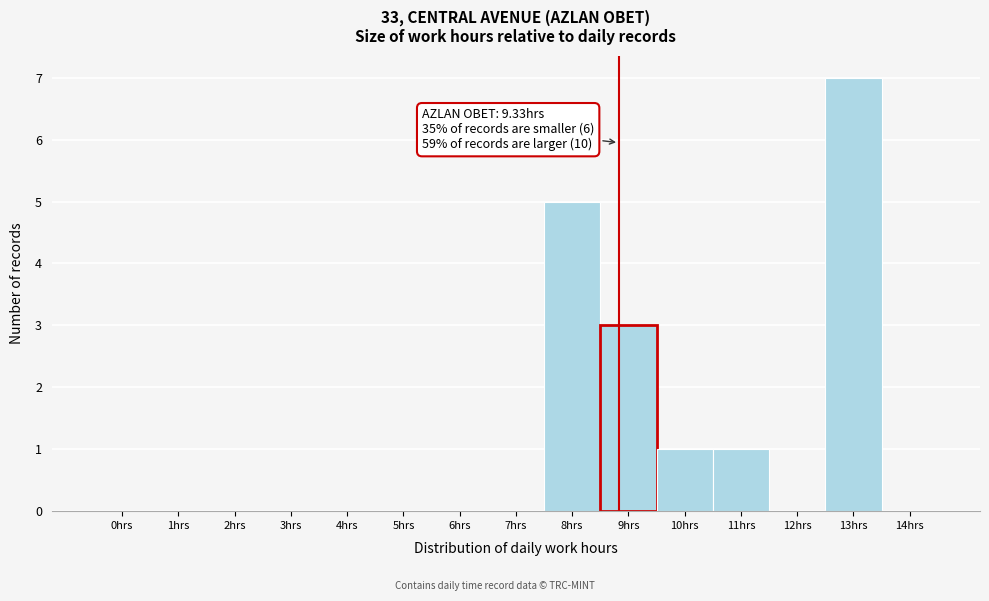

Reading left to right, list all the values displayed in this chart.

0hrs=0	1hrs=0	2hrs=0	3hrs=0	4hrs=0	5hrs=0	6hrs=0	7hrs=0	8hrs=5	9hrs=3	10hrs=1	11hrs=1	12hrs=0	13hrs=7	14hrs=0